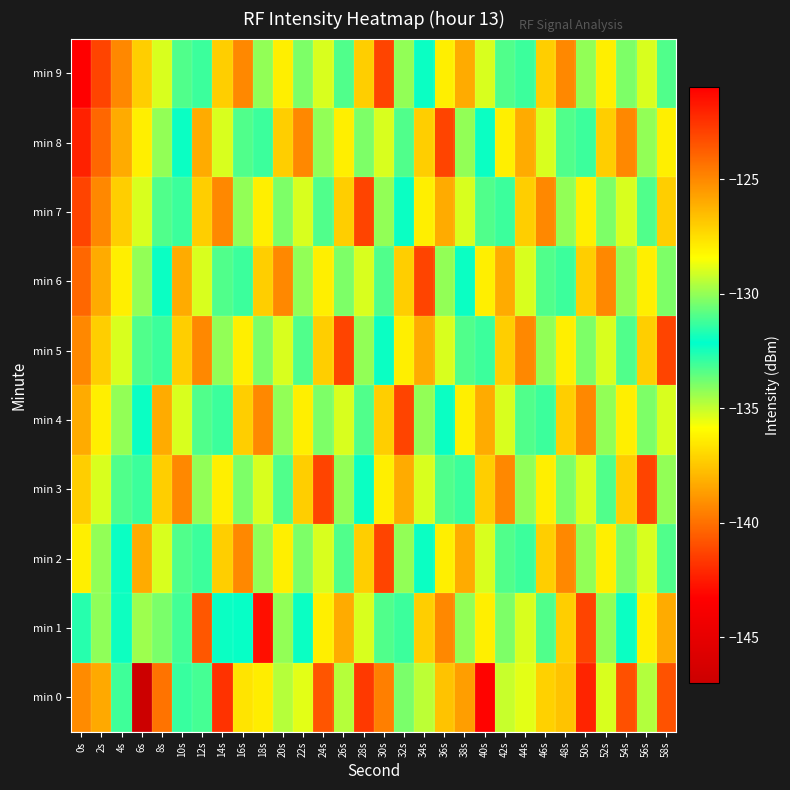

Which series changed the most between 10s and 26s?

min 6